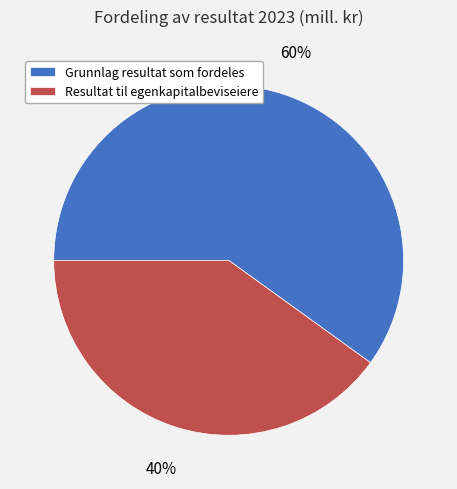

Rank the categories by value from lowest to highest.

Resultat til egenkapitalbeviseiere, Grunnlag resultat som fordeles